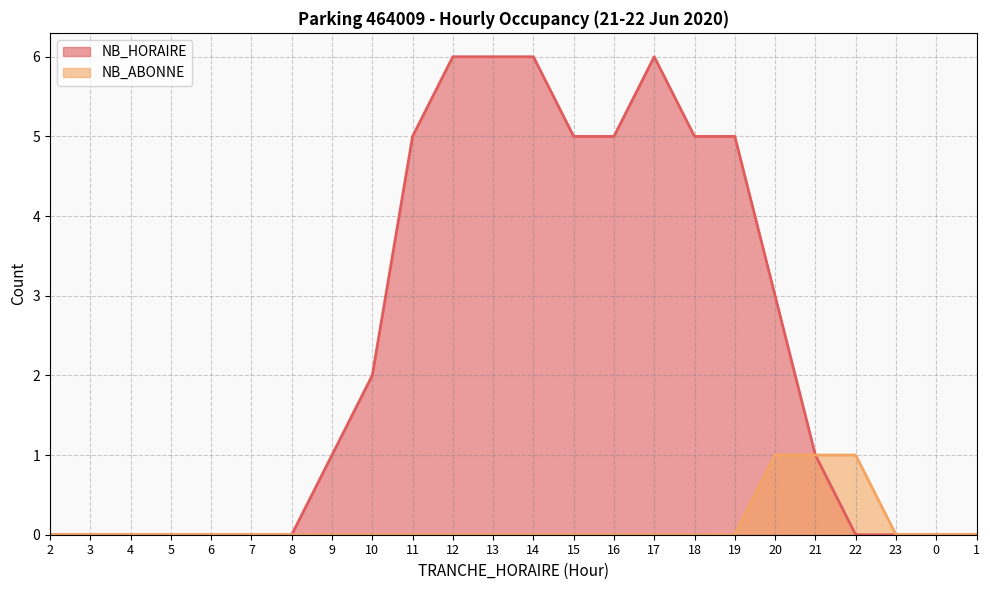

Rank the categories by NB_HORAIRE value from highest to lowest.

12, 13, 14, 17, 11, 15, 16, 18, 19, 20, 10, 9, 21, 2, 3, 4, 5, 6, 7, 8, 22, 23, 0, 1